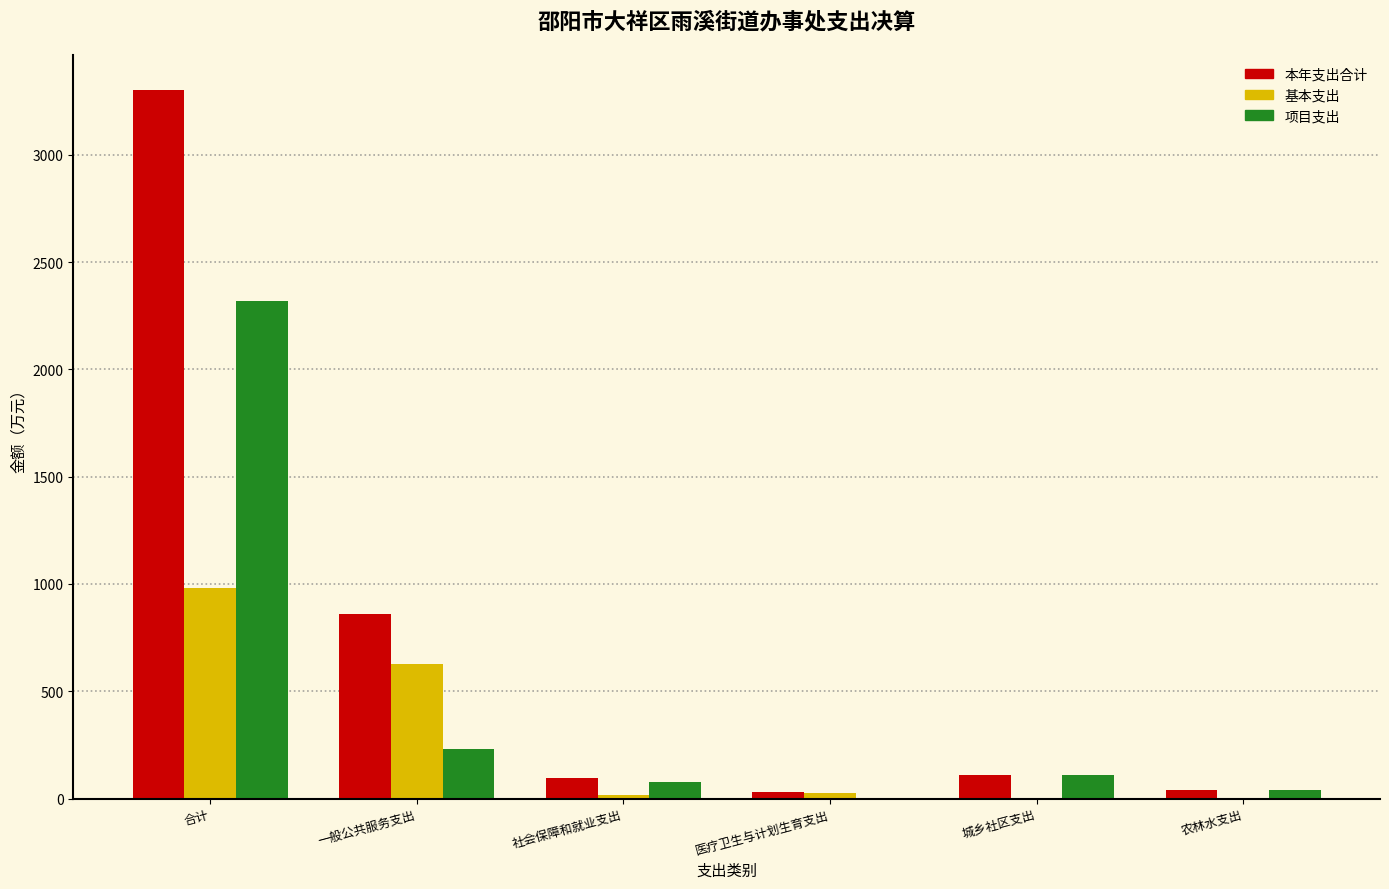

True or false: 项目支出 has a value of 2318.1 at 合计.

True